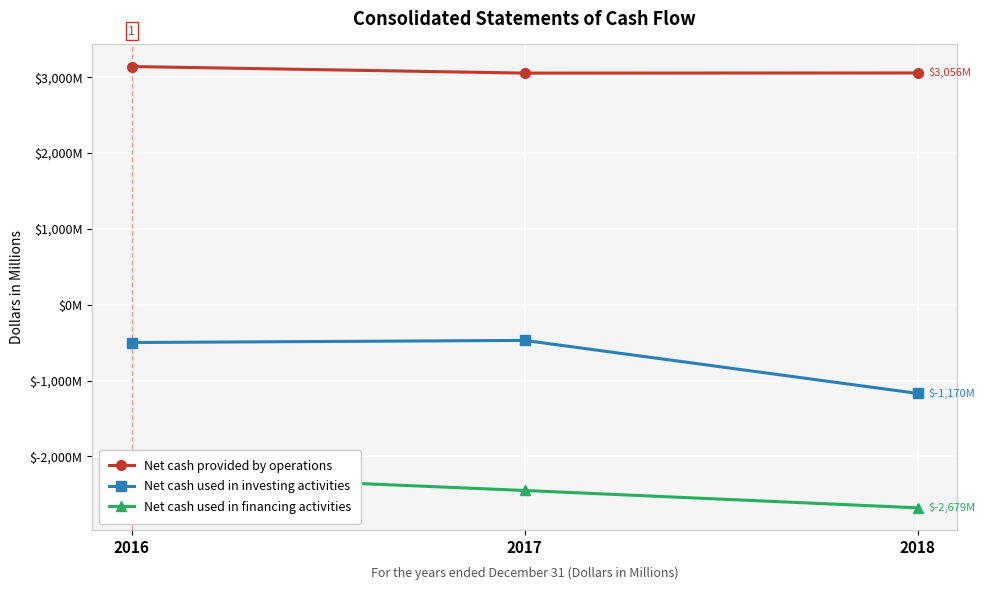

The Net cash used in financing activities series shows -4811 at 2018. True or false?

False